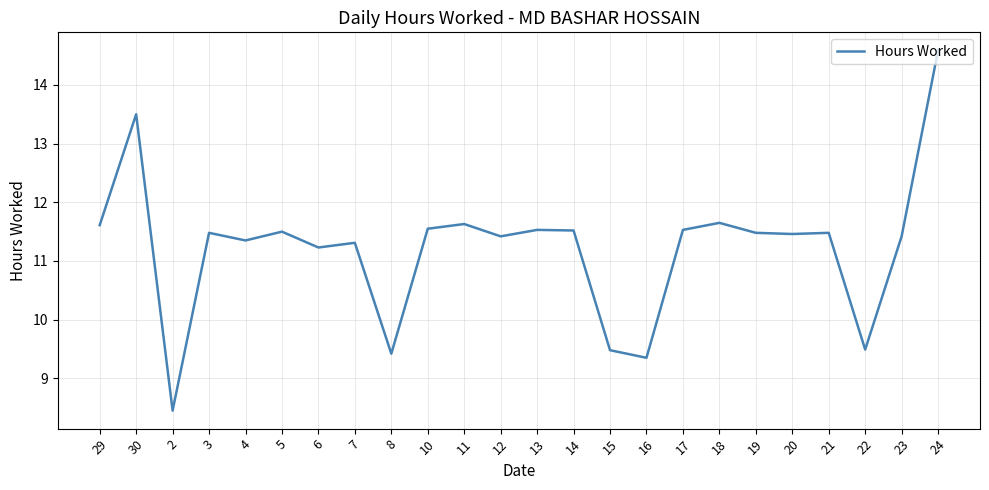

What is the sum of the values at 12 and 8?

20.8